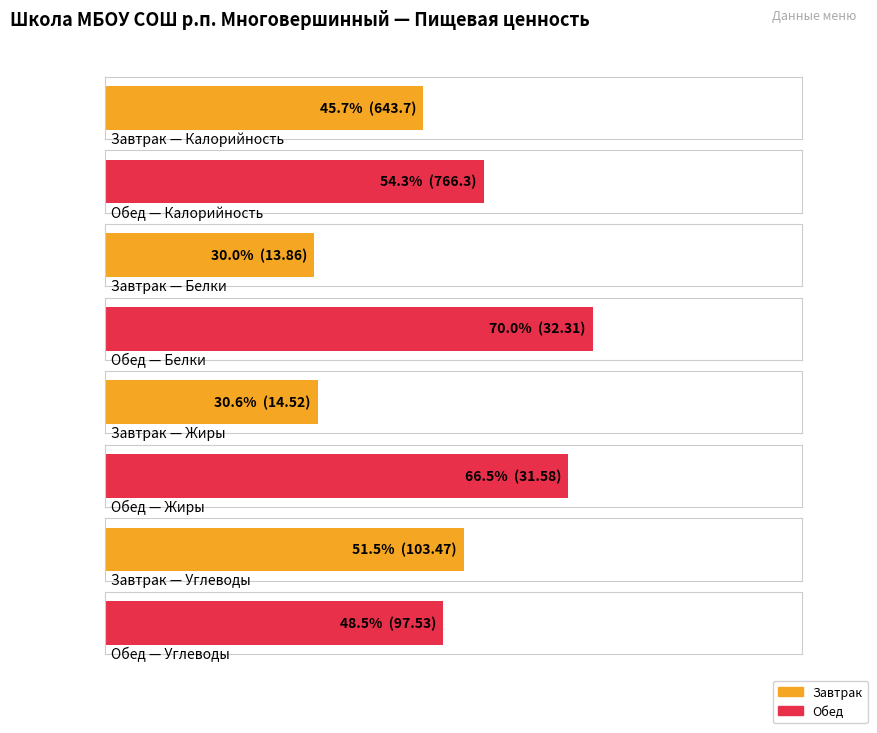

At which label does Белки first exceed 32?

Обед